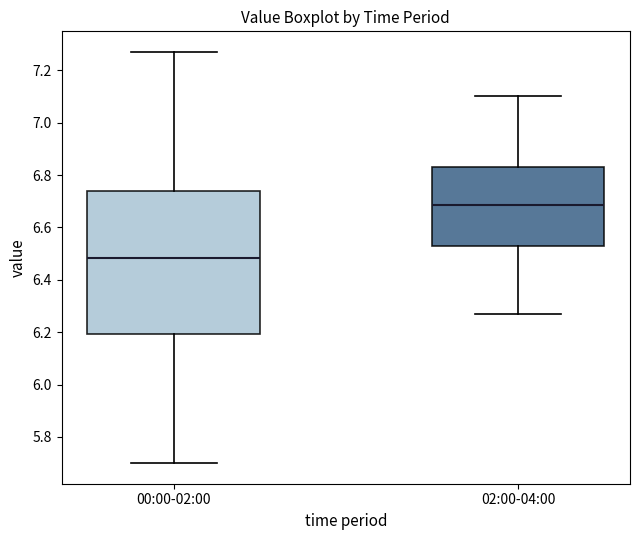

Which box is the tallest, from its lower edge to its upper edge?

00:00-02:00